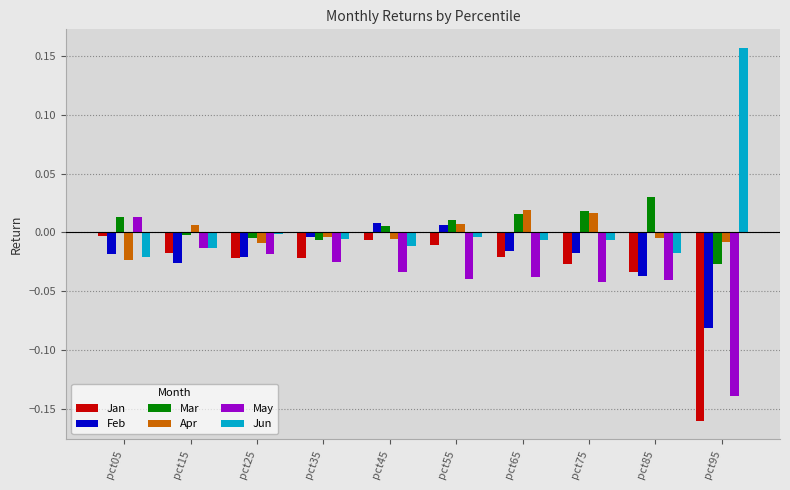

How many distinct data groups are displayed?

6